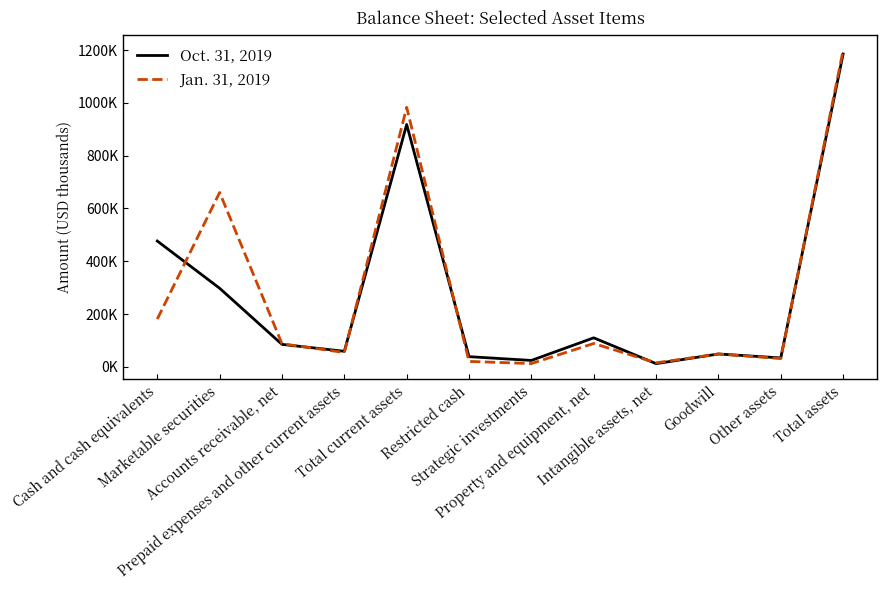

Between which two adjacent categories do Oct. 31, 2019 and Jan. 31, 2019 first intersect?

Cash and cash equivalents and Marketable securities